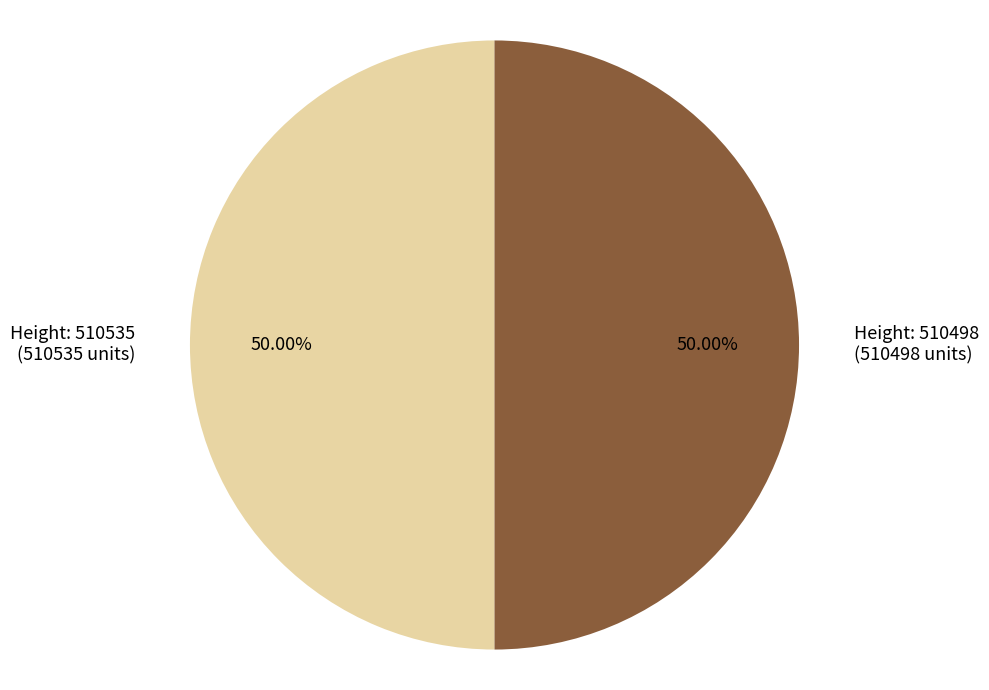

Count the number of slices in the pie.

2